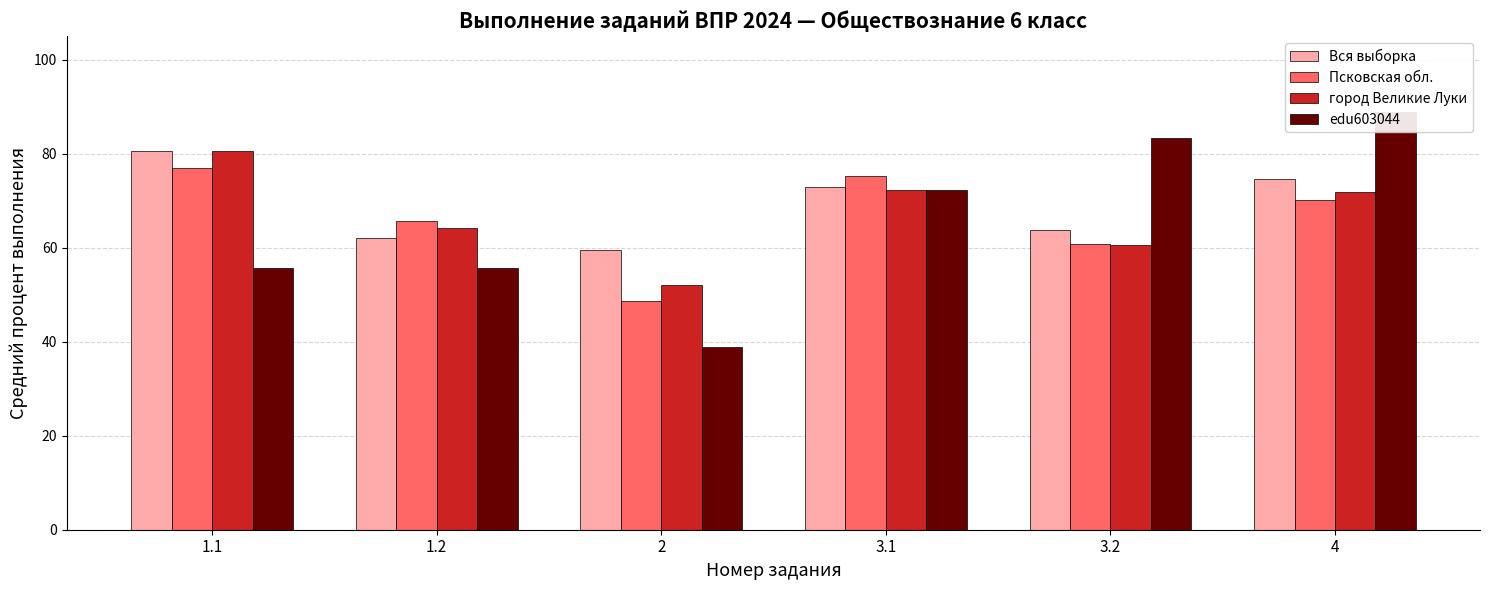

Which series has the largest total across all categories?

Вся выборка